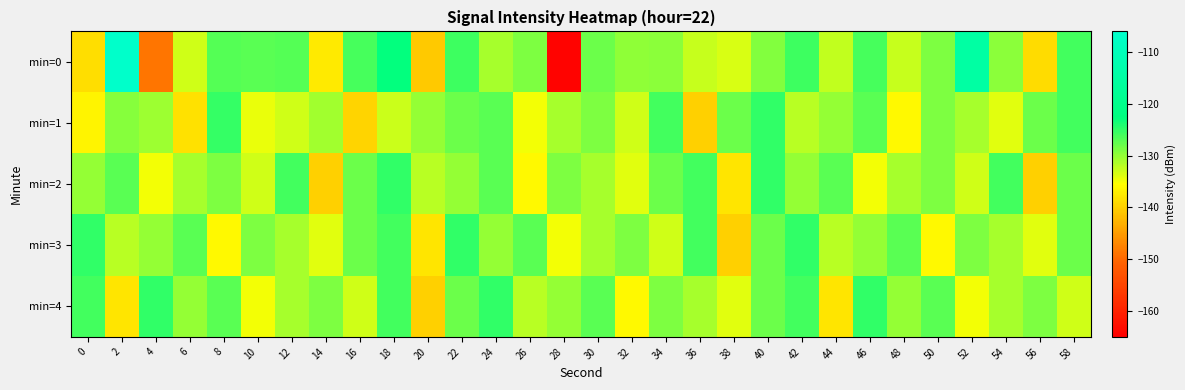

At which category is the sum across all series the highest?

18